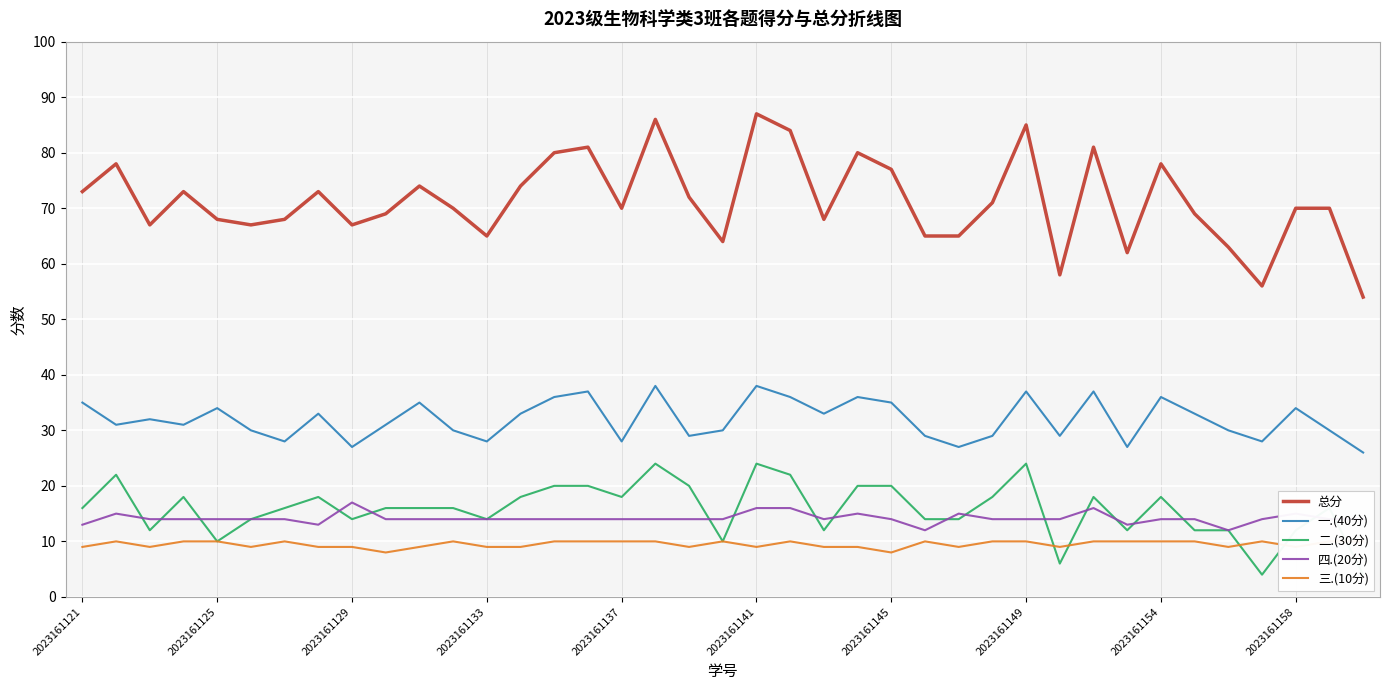

True or false: 一.(40分) has a value of 8 at 2023161129.

False